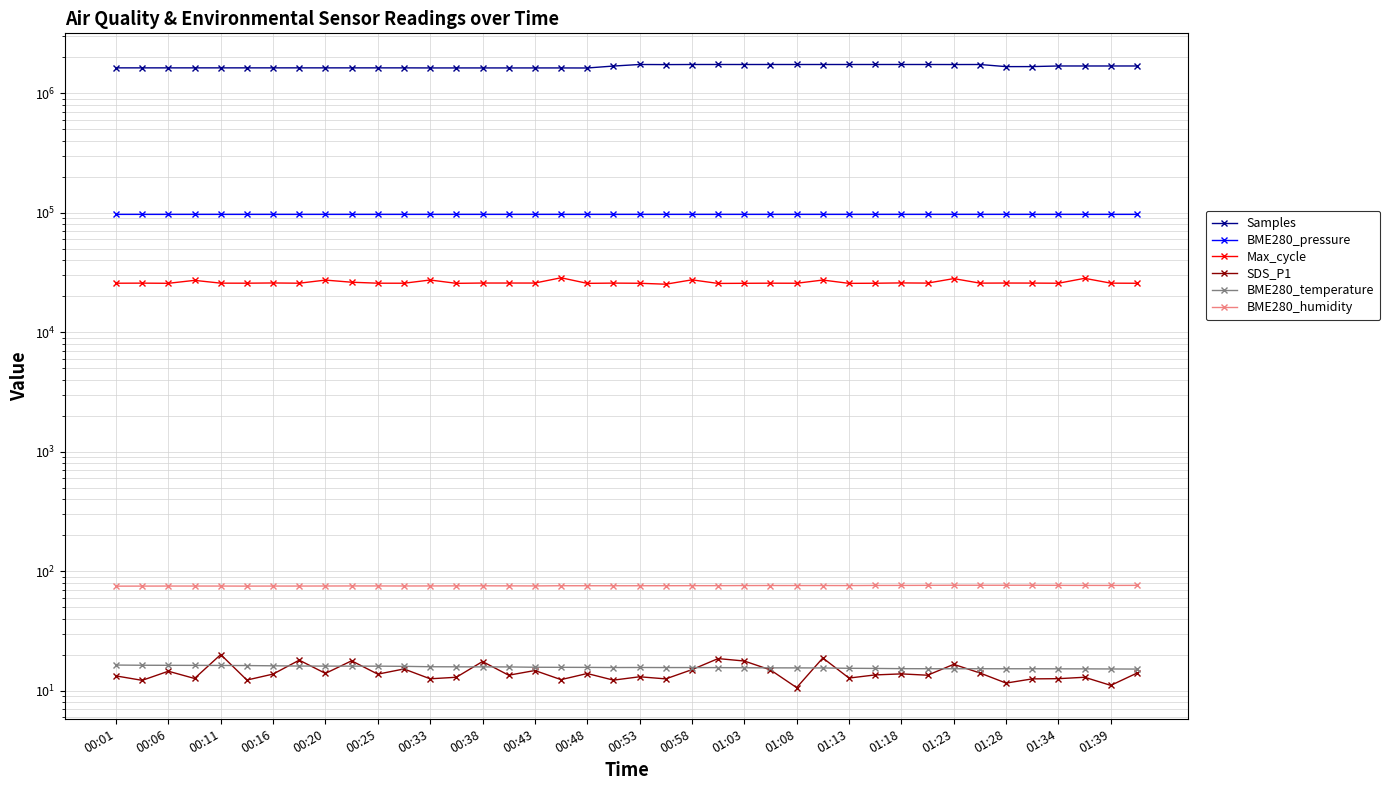

True or false: BME280_humidity has more than 1 interior local peaks.

True